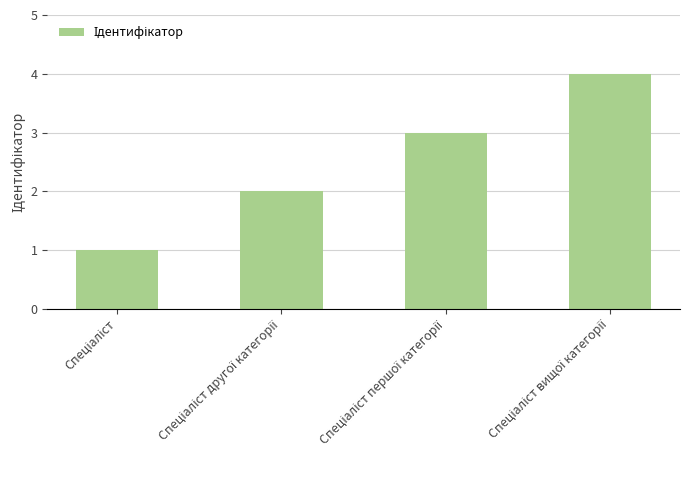

How many data points does each series have?

4